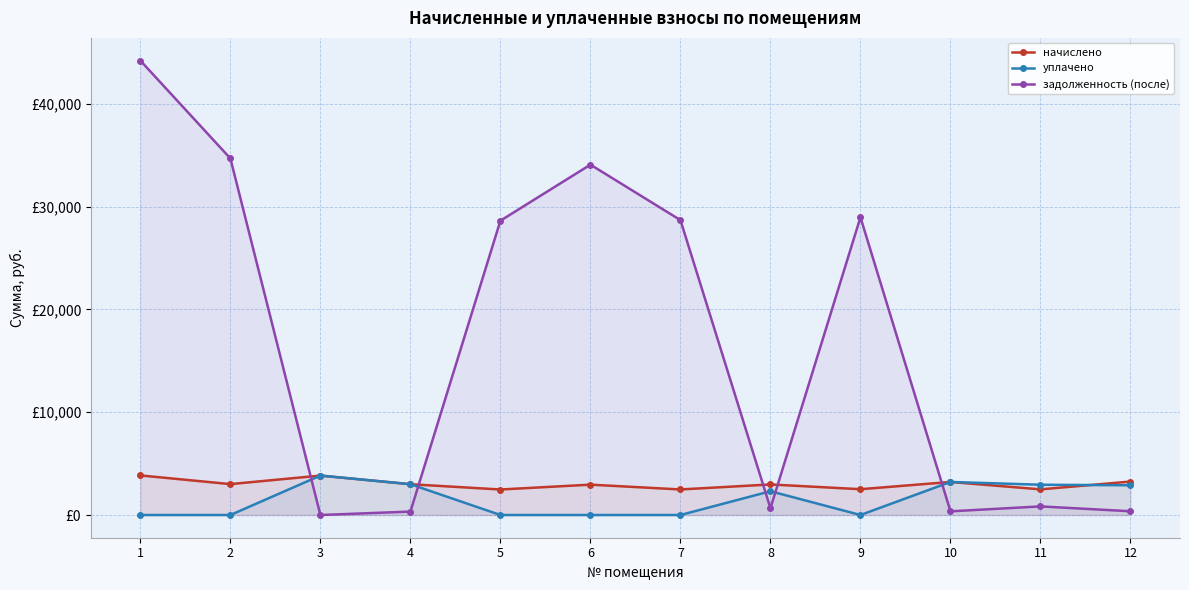

Reading left to right, what are all the values shown in this chart?

начислено: 1=3850.1	2=3005.1	3=3835.1	4=2995.6	5=2480.4	6=2952.6	7=2485.2	8=2971.7	9=2509.0	10=3215.0	11=2494.7	12=3253.1
уплачено: 1=0.0	2=0.0	3=3835.1	4=2995.6	5=0.0	6=0.0	7=0.0	8=2311.3	9=0.0	10=3215.0	11=2944.7	12=2891.7
задолженность (после): 1=44195.4	2=34680.2	3=0.0	4=332.8	5=28624.9	6=34074.7	7=28680.0	8=660.3	9=28955.2	10=357.2	11=836.7	12=364.1